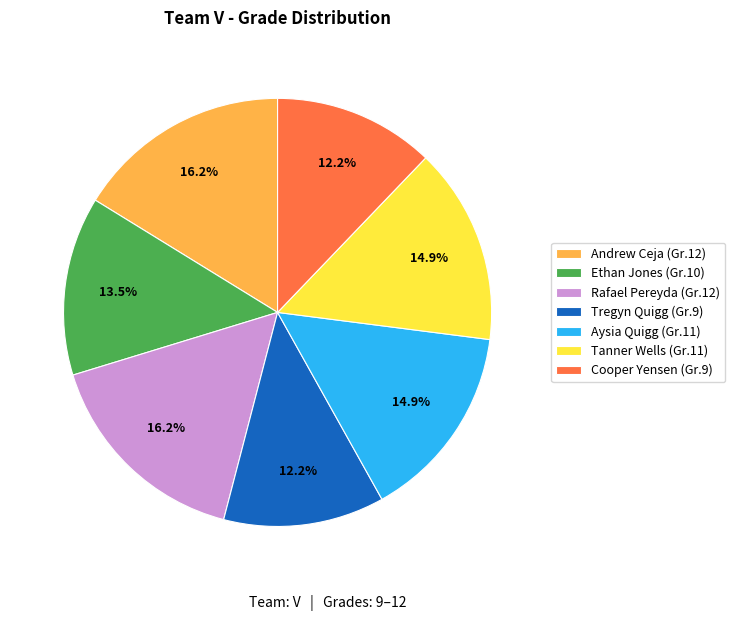

What percentage do Andrew Ceja and Tregyn Quigg together represent?

28.4%